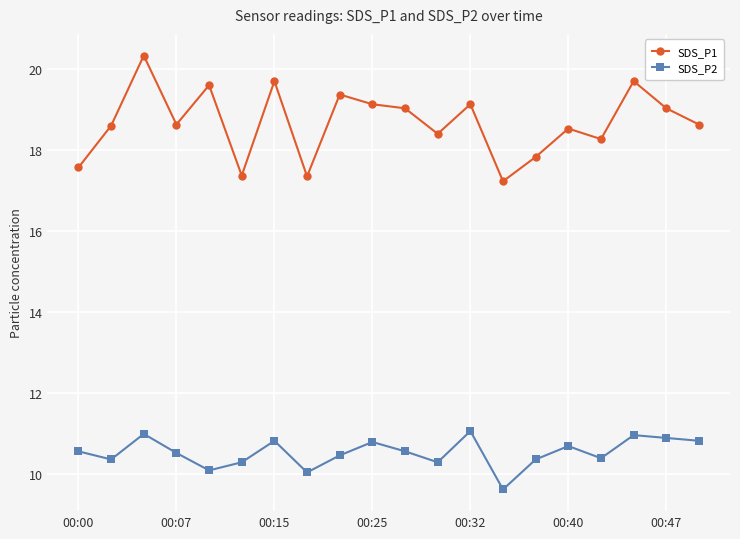

Which series has the largest total across all categories?

SDS_P1